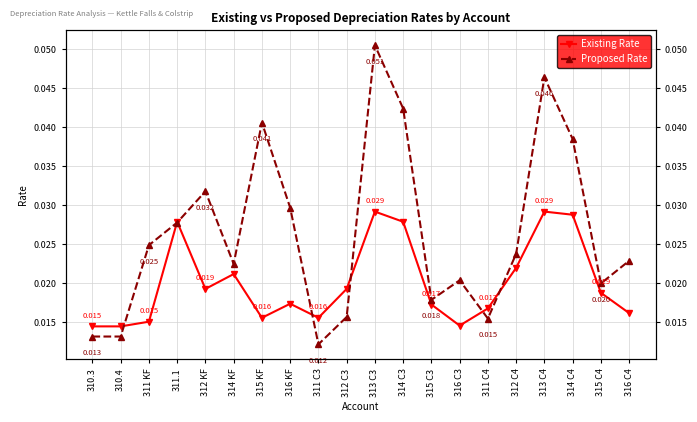

True or false: Existing Rate and Proposed Rate cross at least once.

True